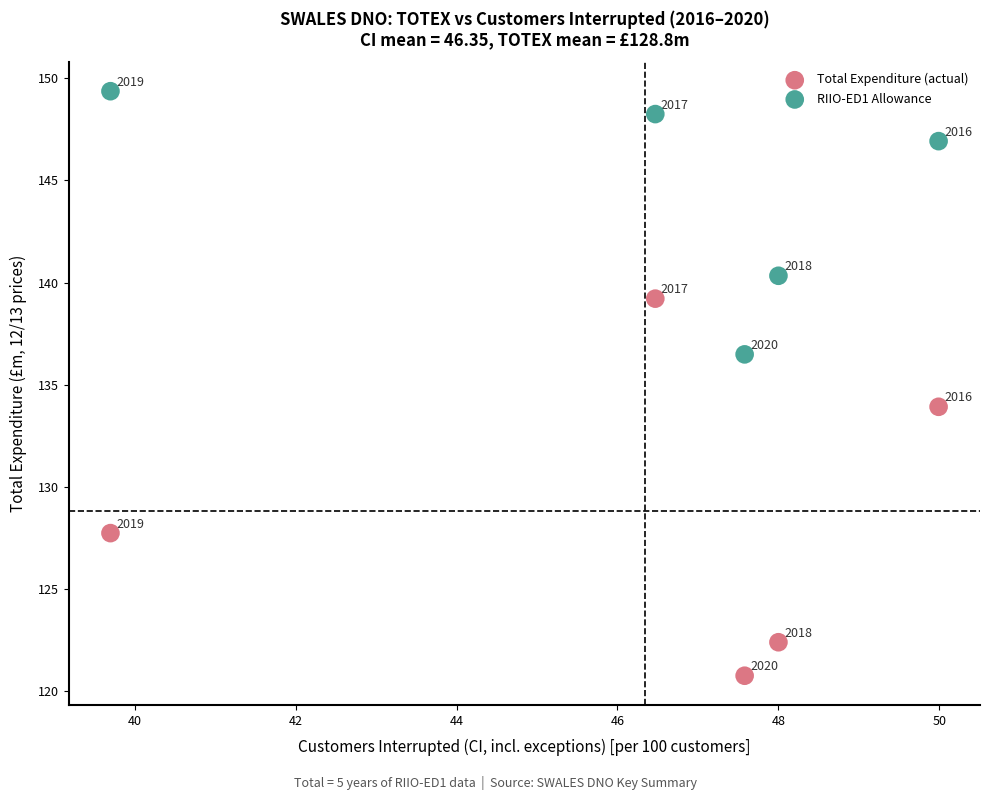

Which series contains the lowest Y value?

Total Expenditure (actual)